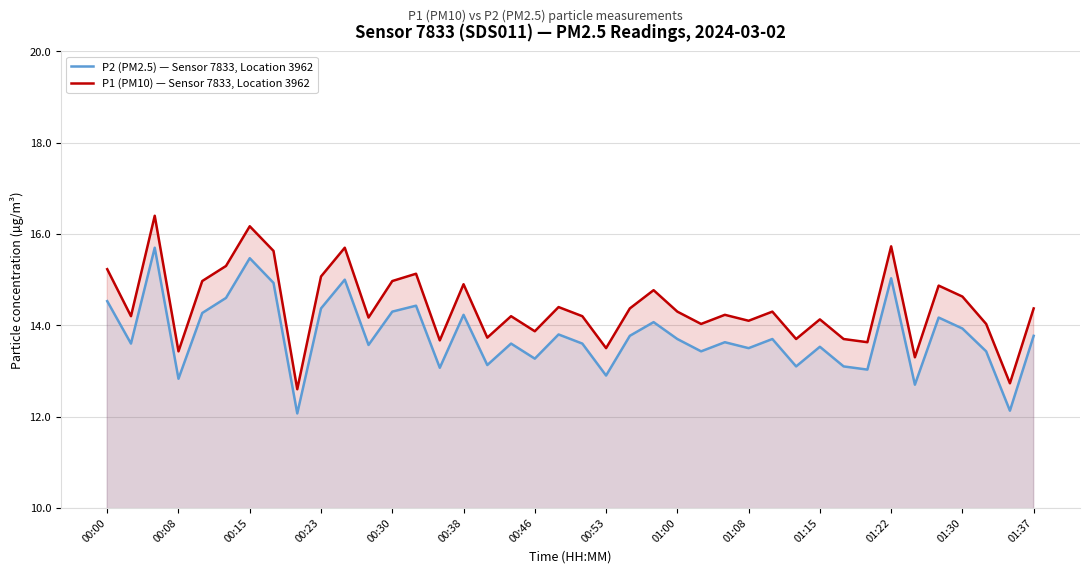

What is the difference between the maximum and minimum values in the P1 (PM10) — Sensor 7833, Location 3962 series?

3.8